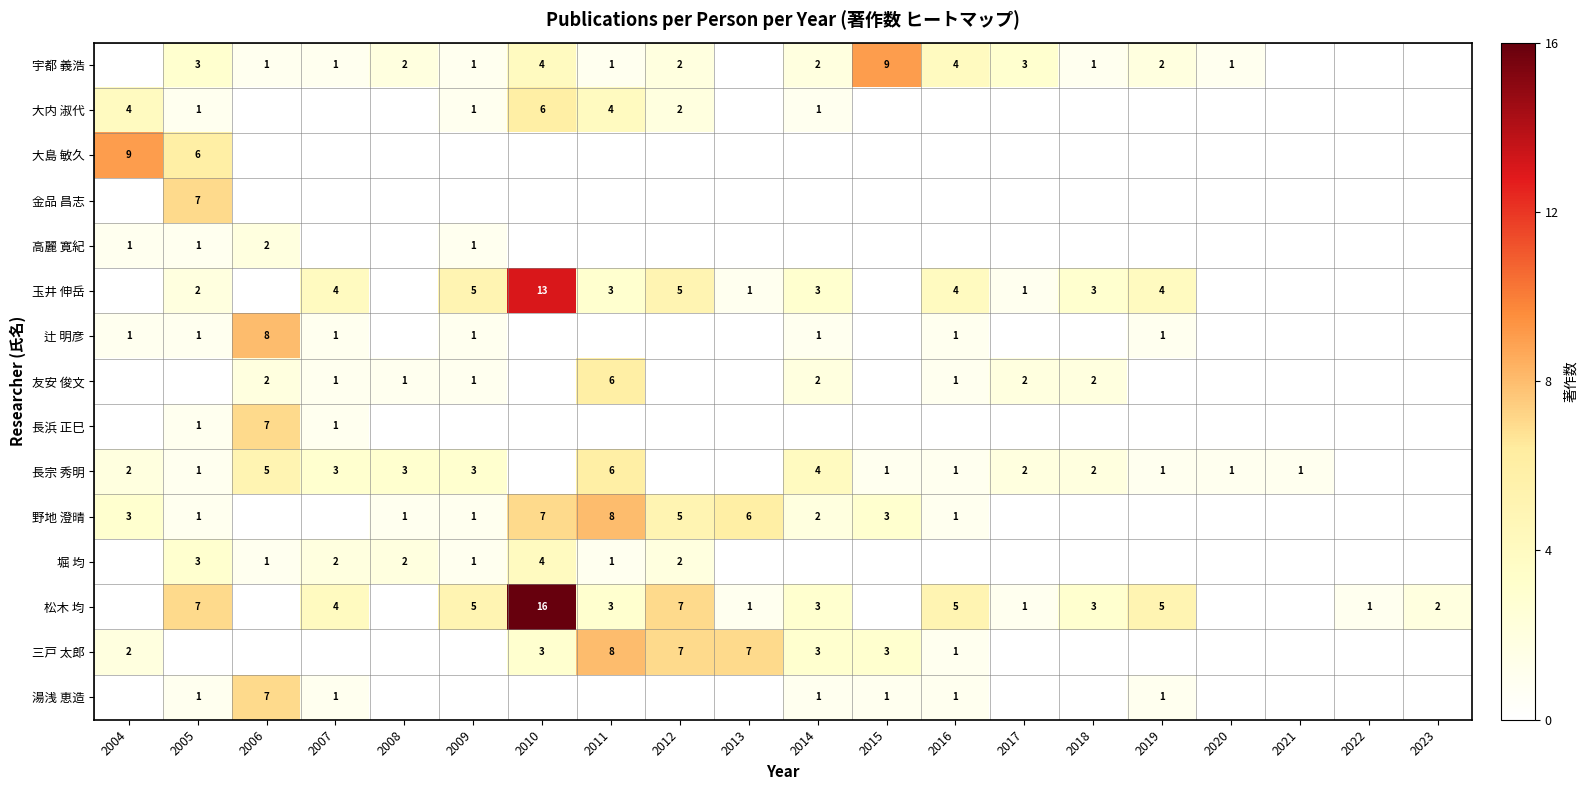

Is the value of 大内 淑代 at 2005 greater than the value of 長宗 秀明 at 2018?

No